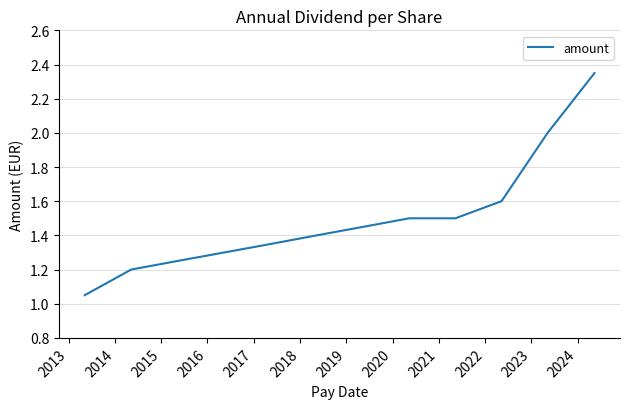

What is the difference between the maximum and minimum values?

1.3